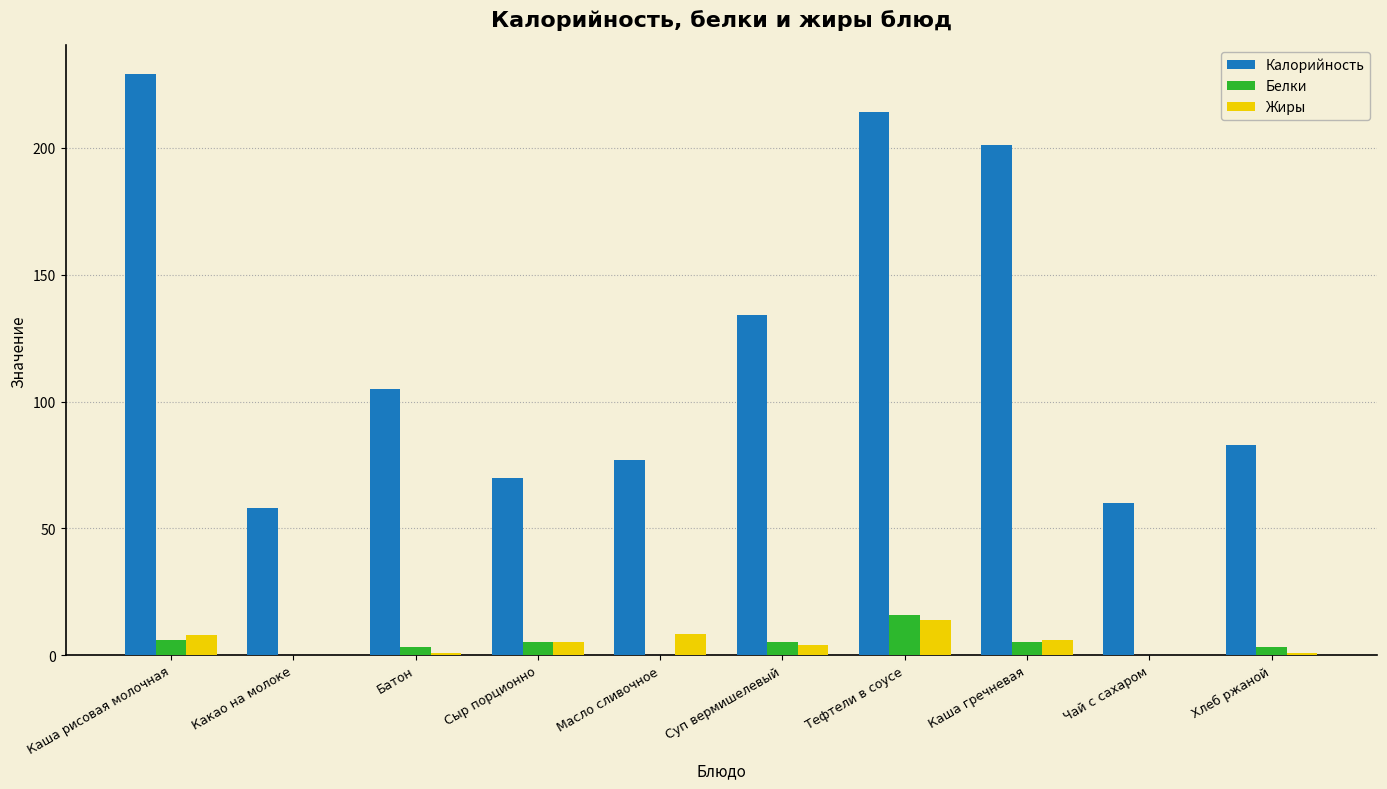

The Калорийность series shows 70.0 at Сыр порционно. True or false?

True